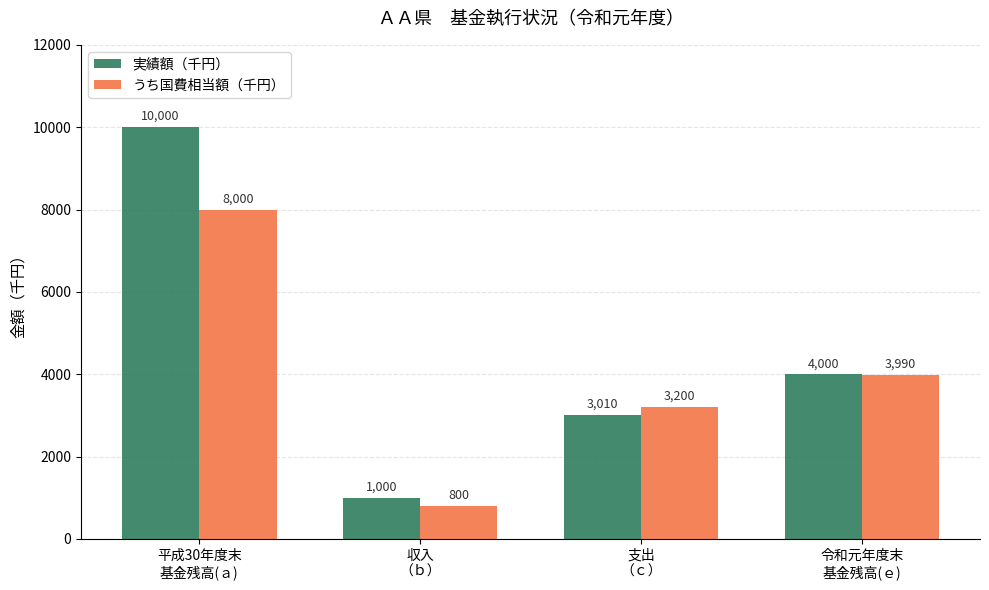

Which series has the largest total across all categories?

実績額（千円）